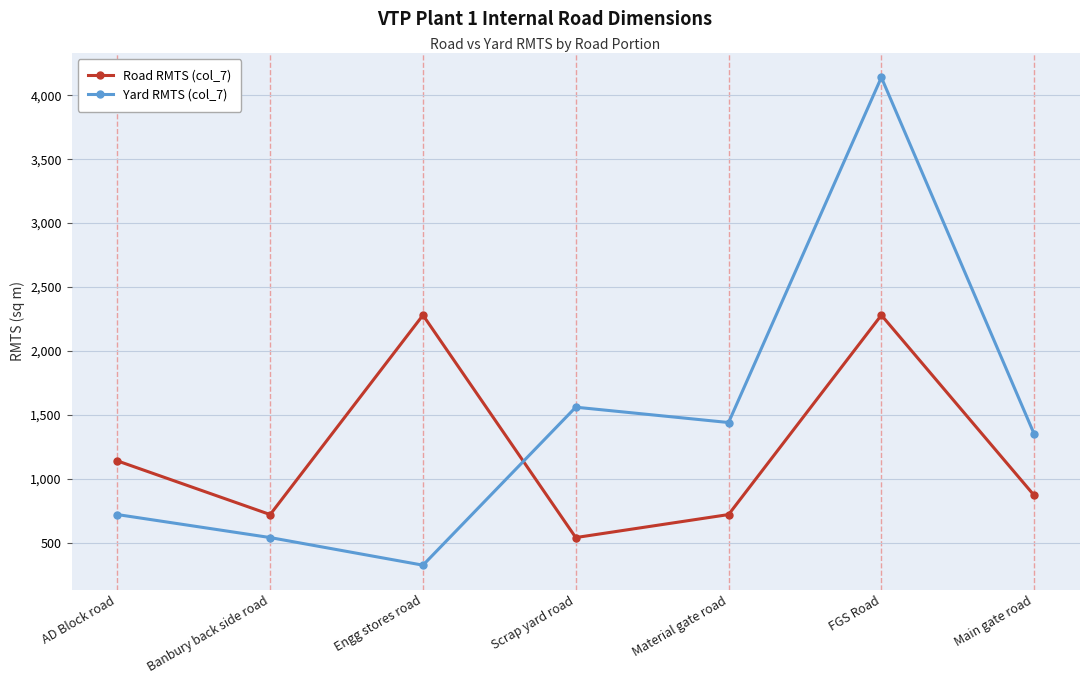

List the series in order of their peak value, highest first.

Yard RMTS (col_7), Road RMTS (col_7)